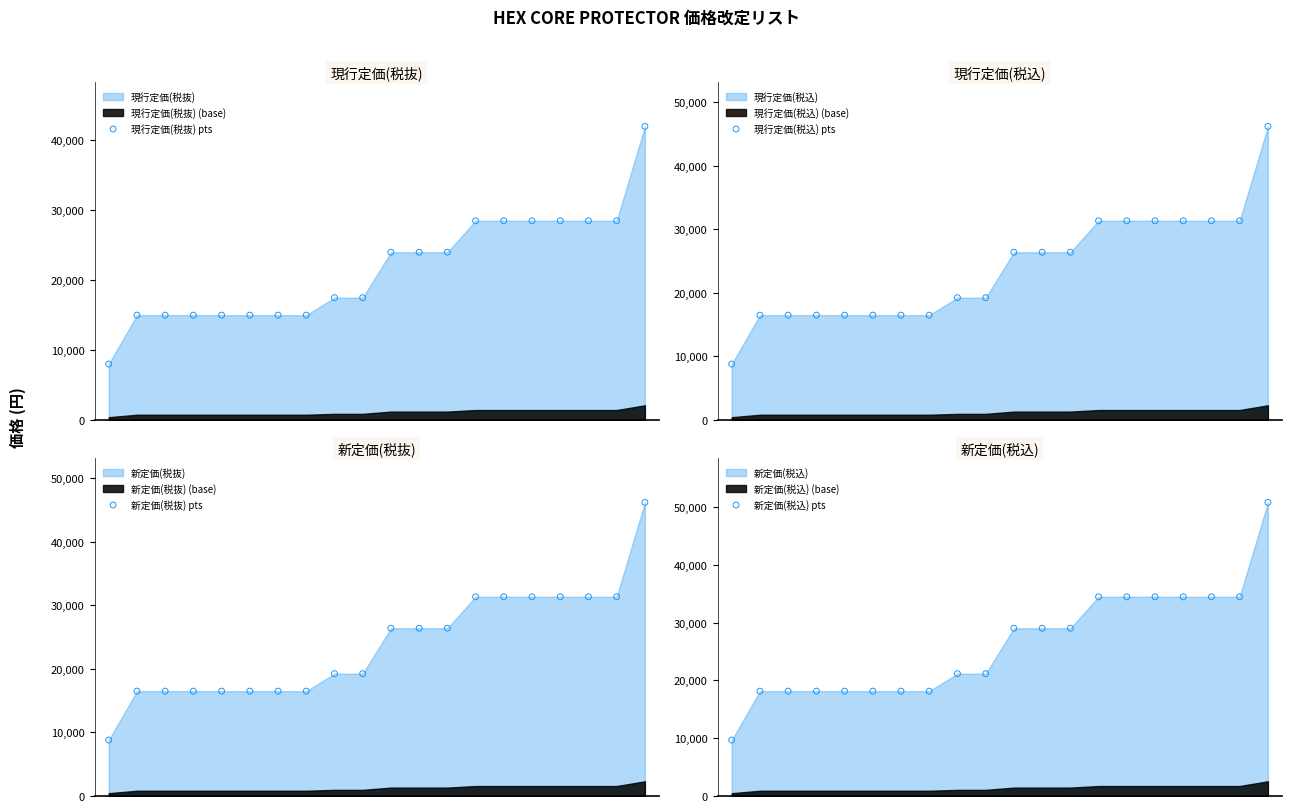

Is the value of 新定価(税込) pts at 16 greater than the value of 現行定価(税抜) pts at 18?

Yes